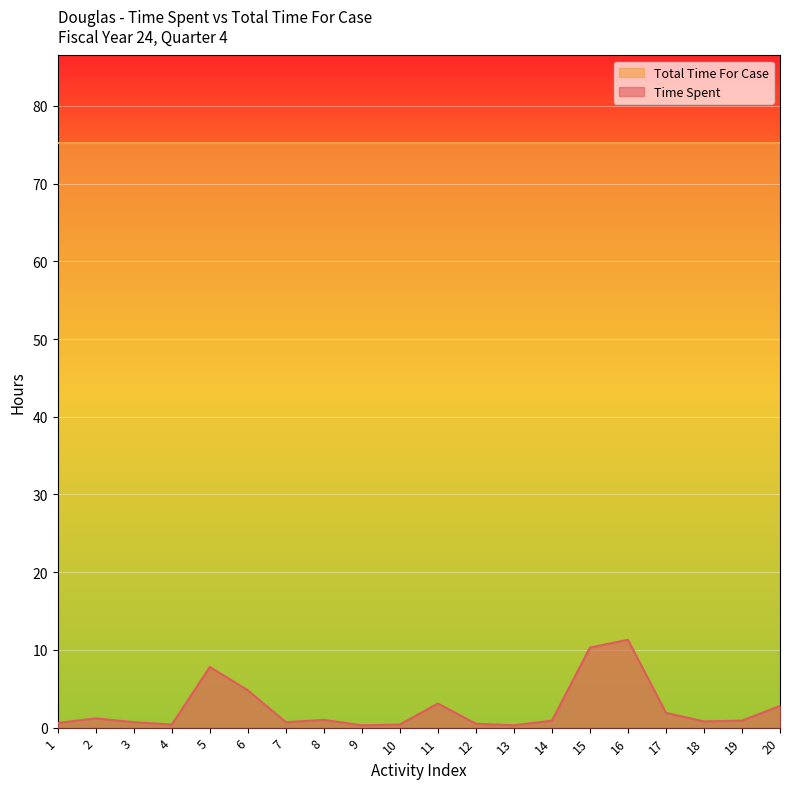

Does the chart display data point markers on the line(s)?

No